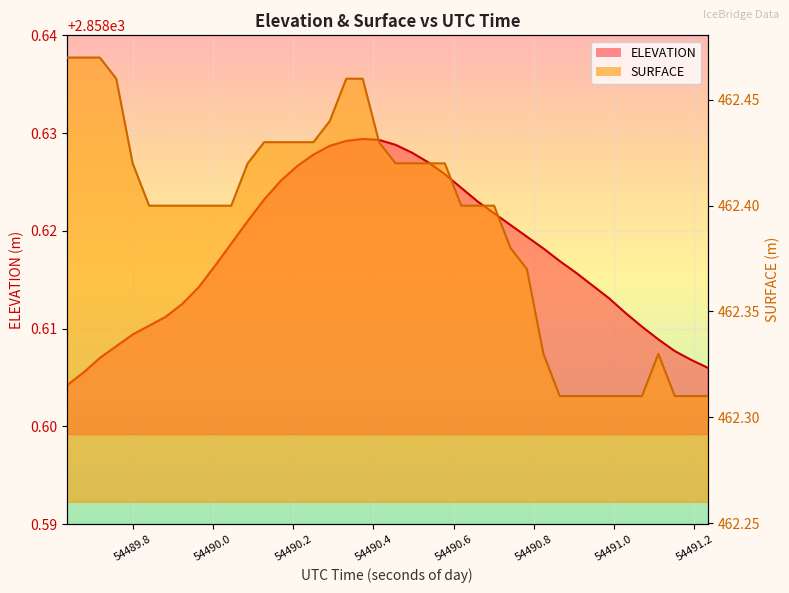

At which category does the chart reach its peak across all series?

54490.3731